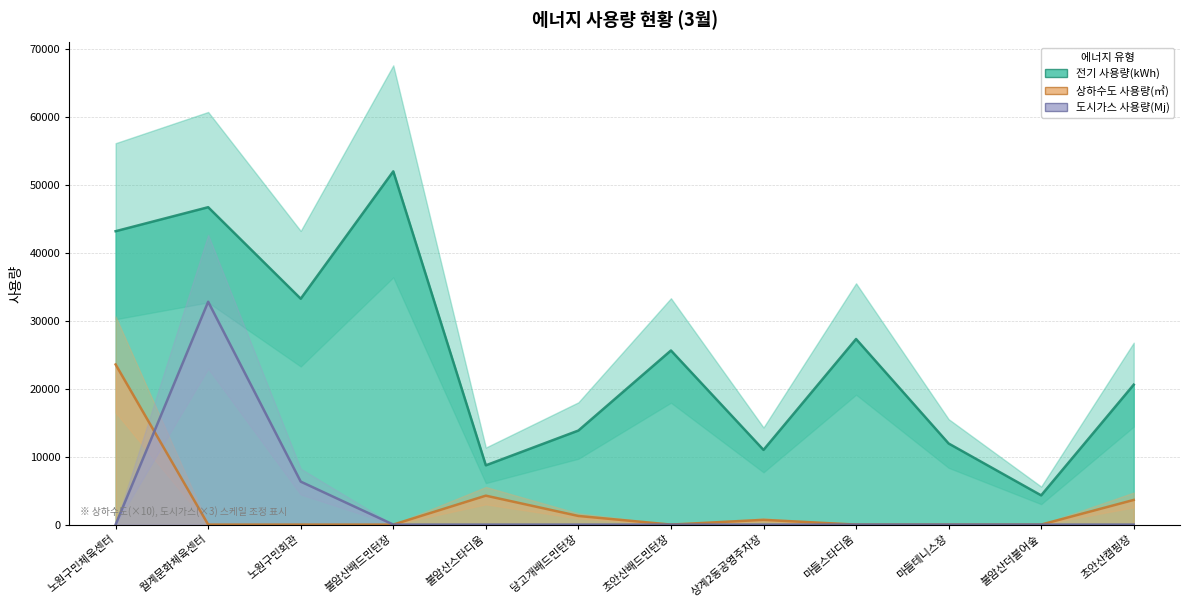

Which series has the largest range (max minus min)?

전기 사용량(kWh)